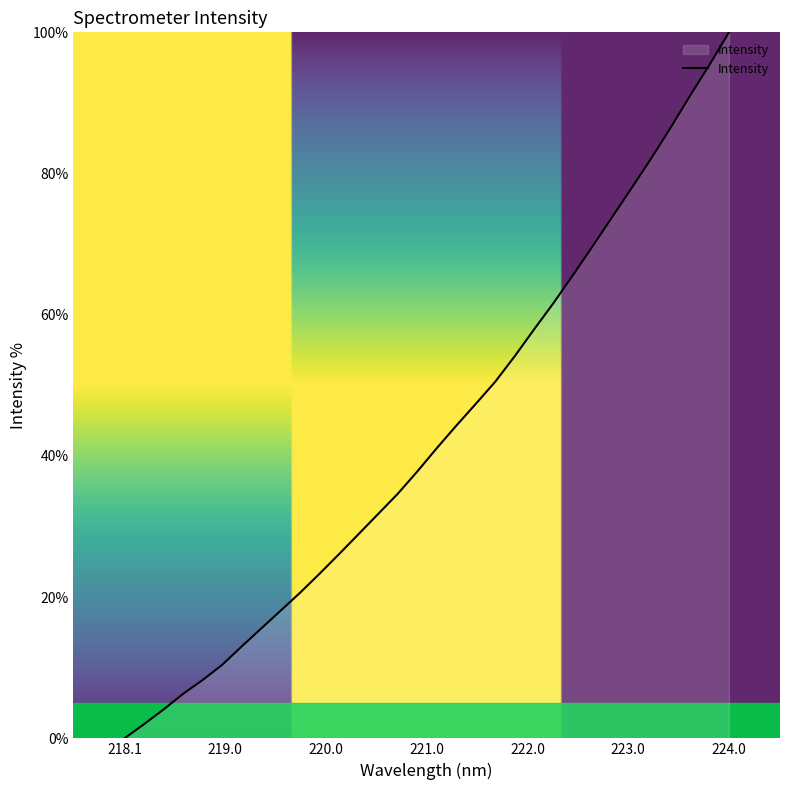

True or false: there are more than 0 points higher than both neighbors.

False